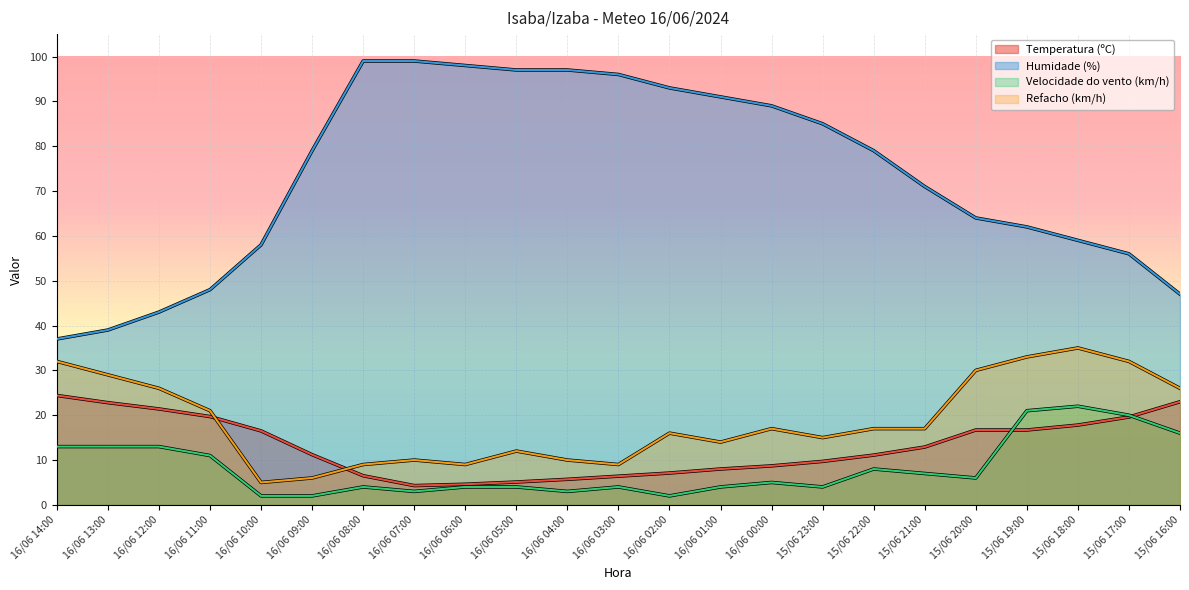

True or false: Refacho (km/h) has more than 1 interior local peaks.

True